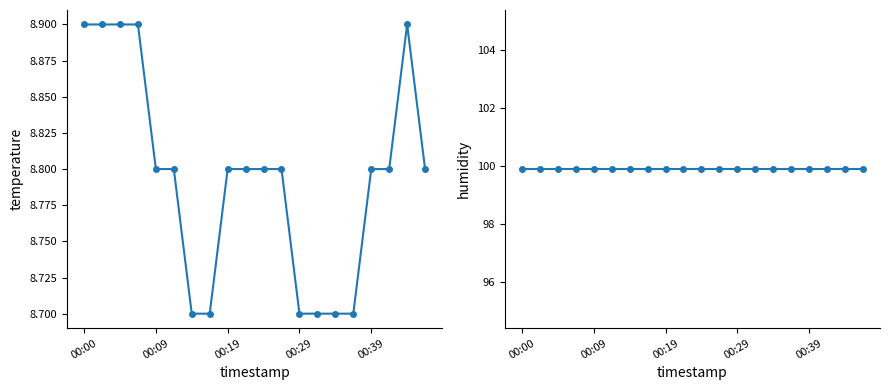

What are all the series names shown in the legend?

temperature, humidity